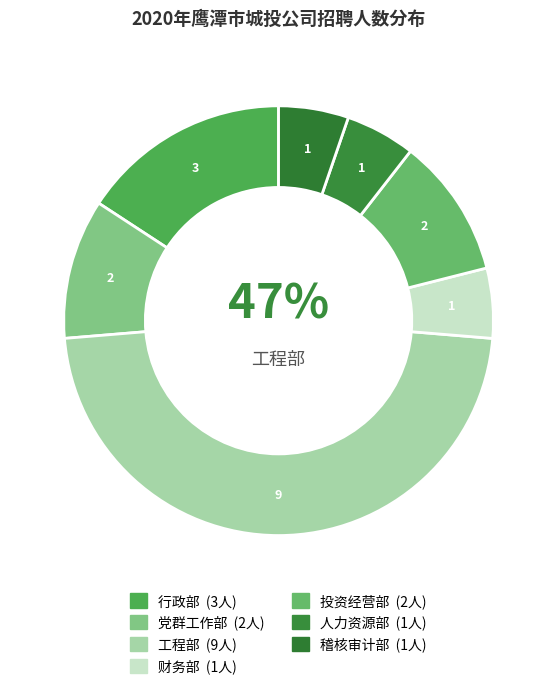

Does any single category account for the majority?

No